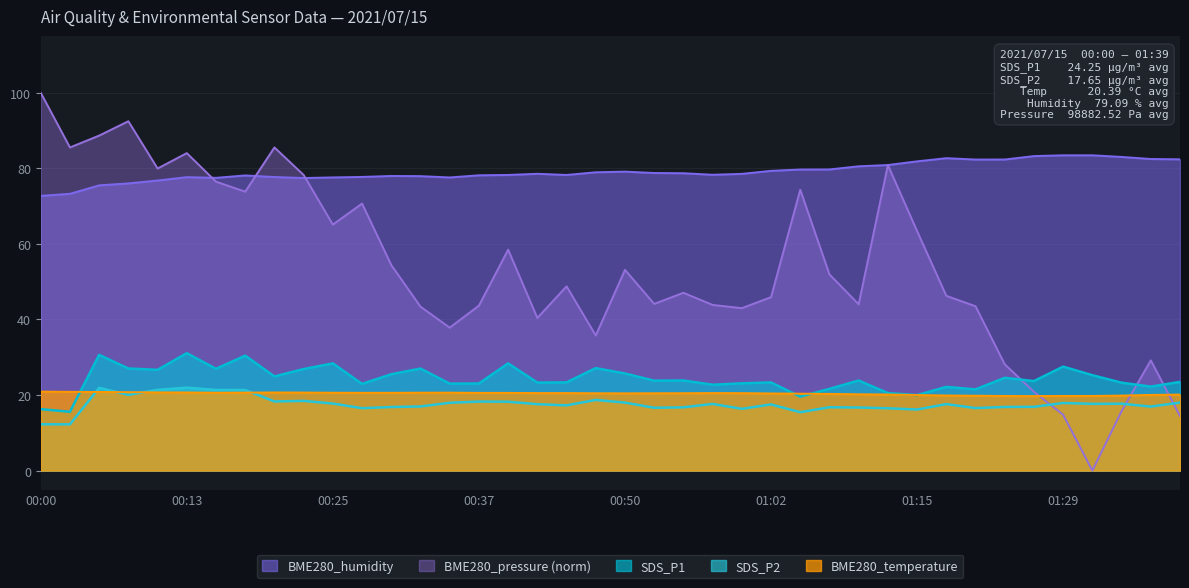

What is the label of the 14th point from the left?

00:32